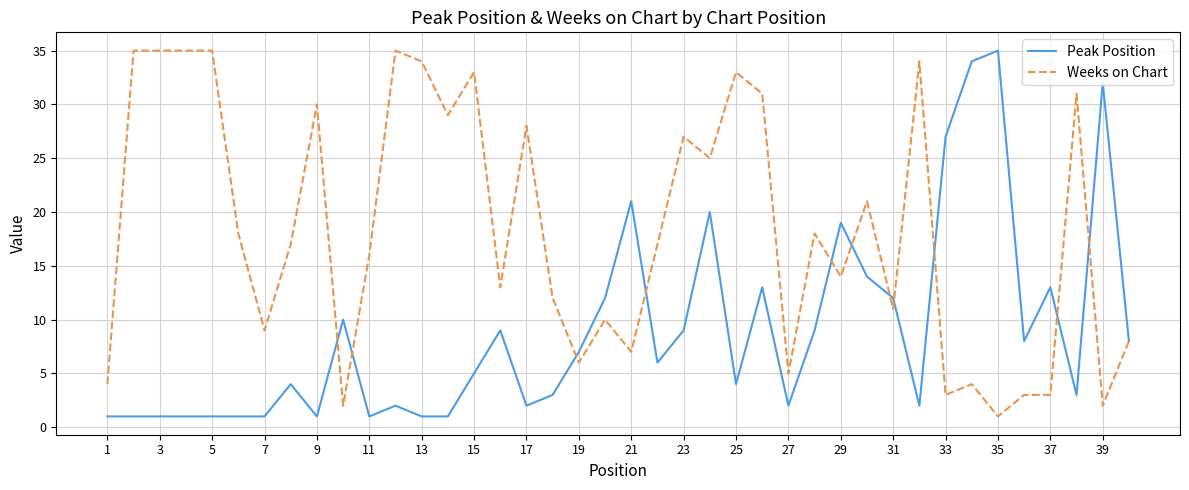

Which series has the largest total across all categories?

Weeks on Chart